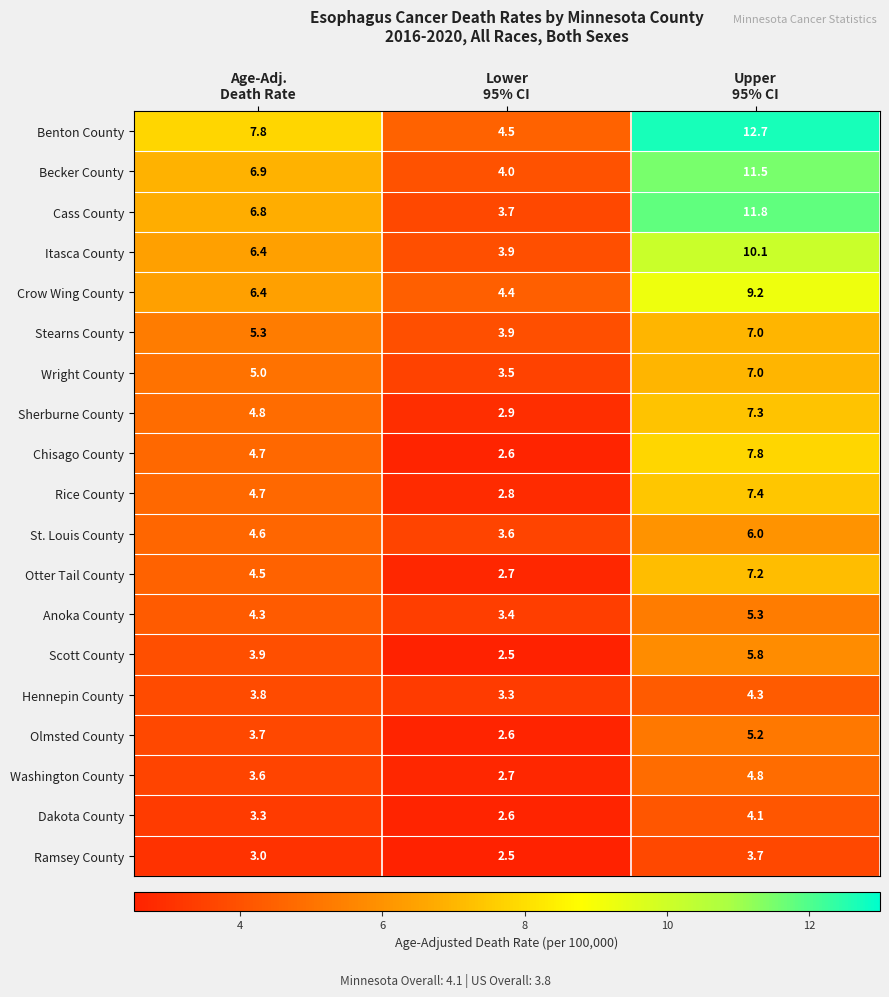

Which series changed the most between Age-Adj.
Death Rate and Lower
95% CI?

Benton County